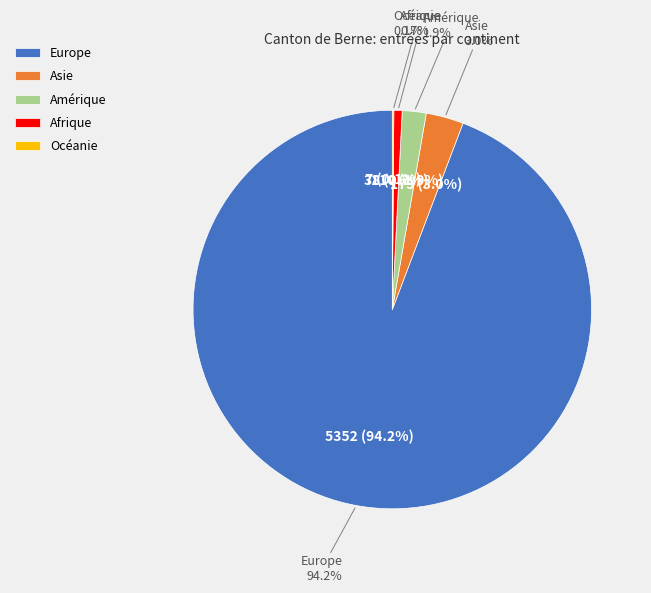

Count the number of slices in the pie.

5